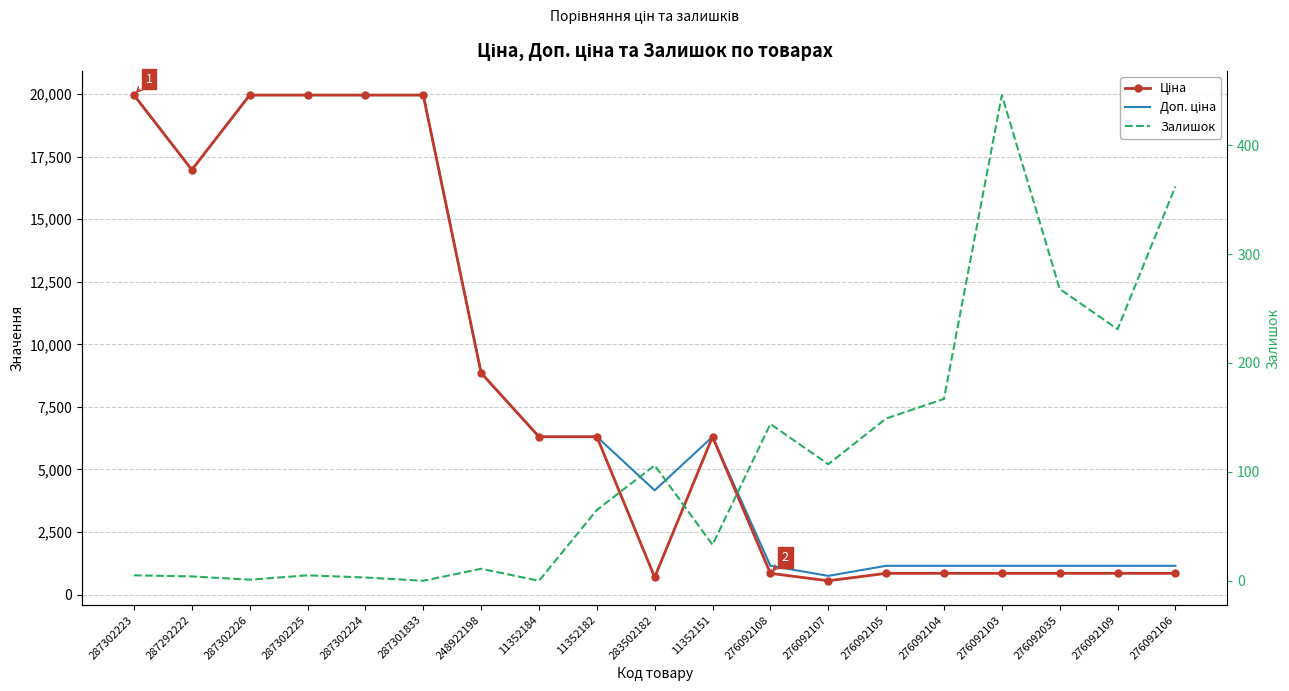

True or false: Доп. ціна and Залишок cross at least once.

False